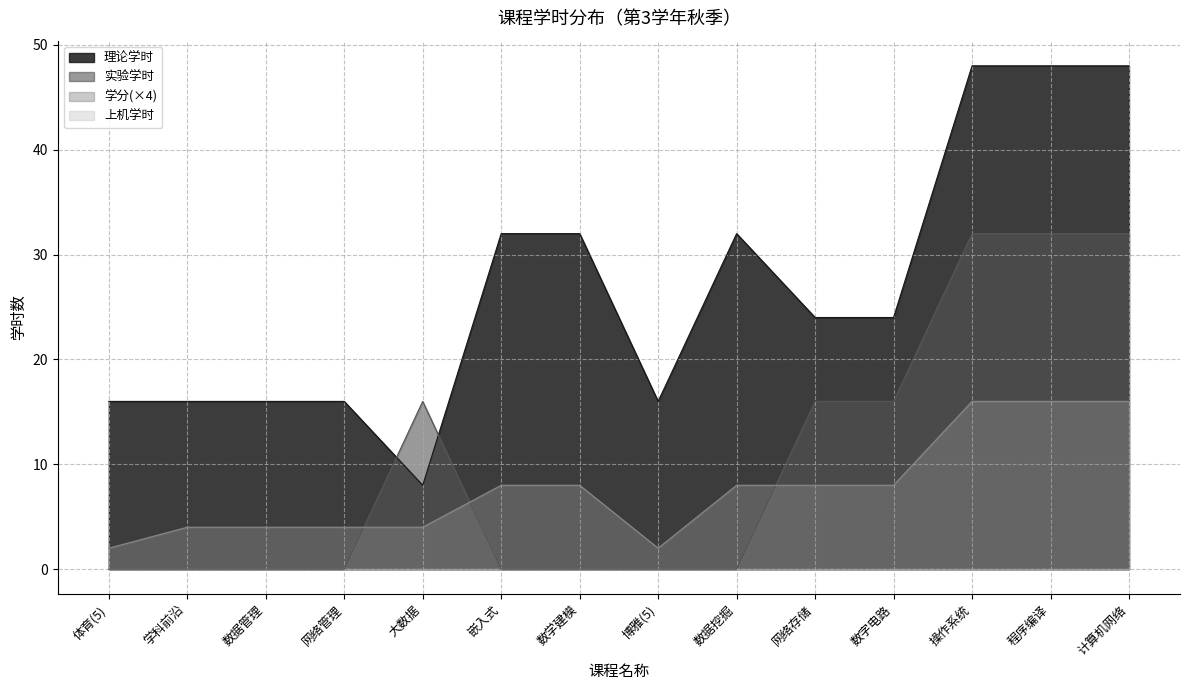

Which series has the largest range (max minus min)?

理论学时